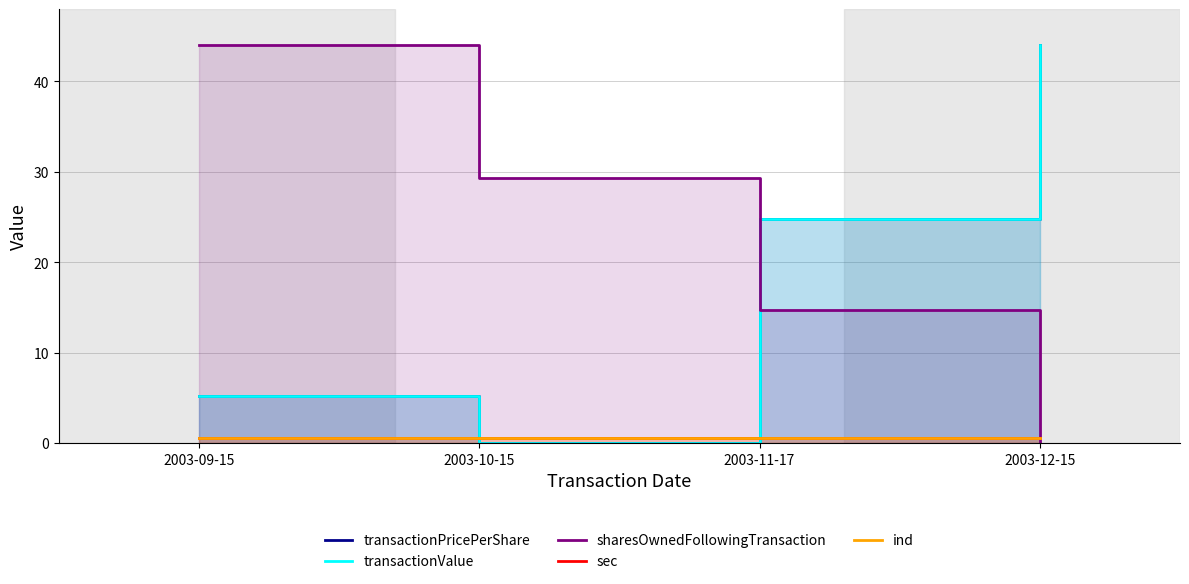

Rank the series at 2003-11-17 from lowest to highest value.

sec, ind, sharesOwnedFollowingTransaction, transactionPricePerShare, transactionValue